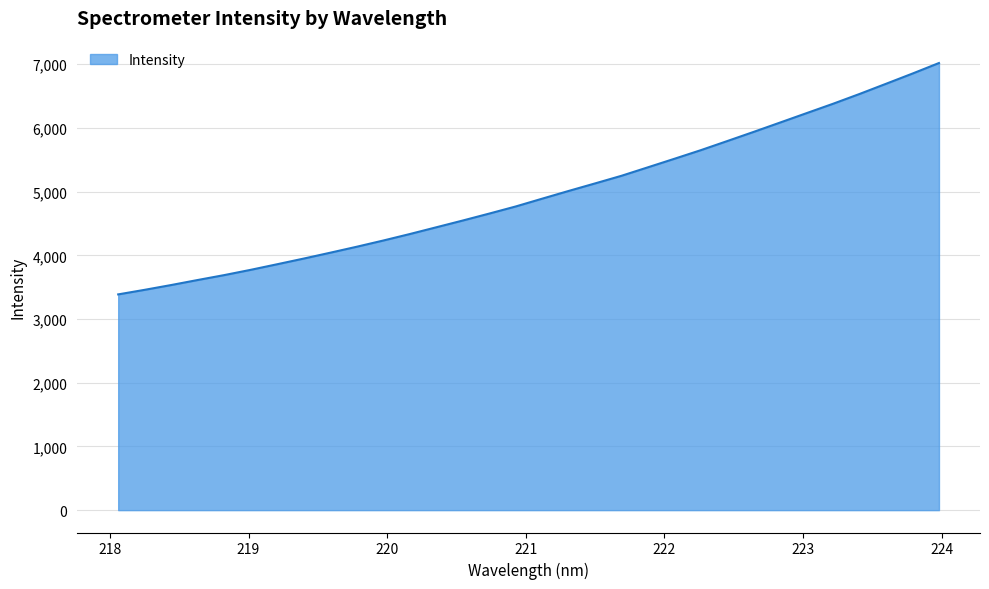

What is the difference between the maximum and minimum values?

3632.3